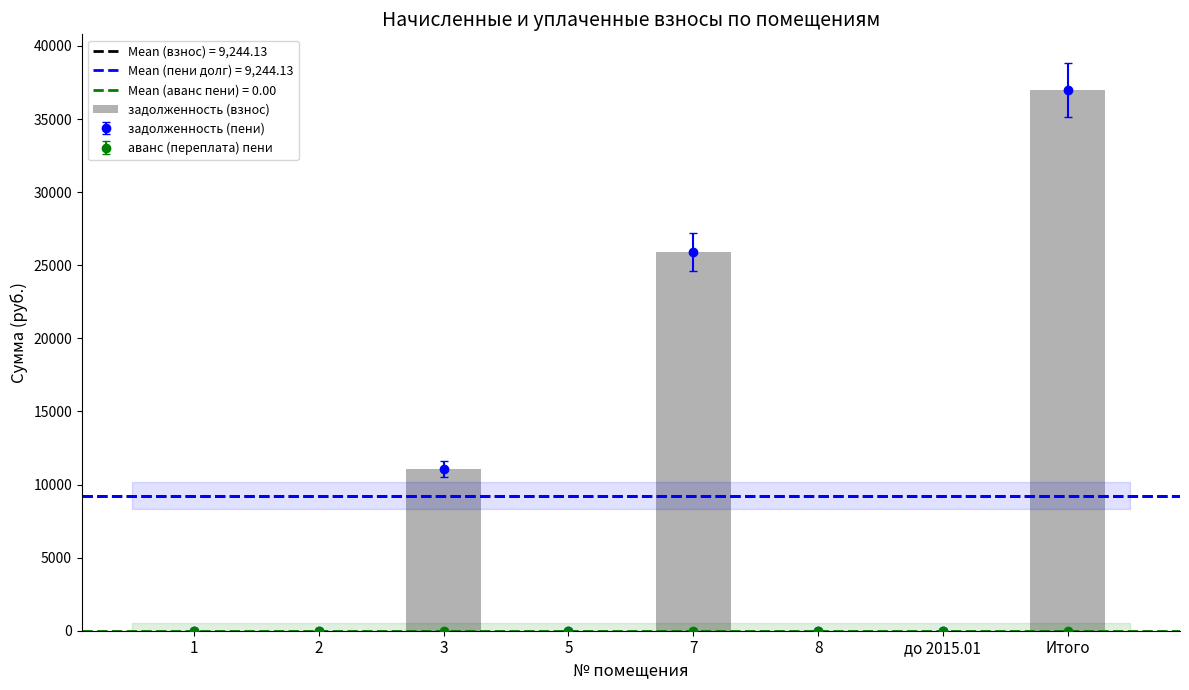

What is the greatest value displayed?

36976.5